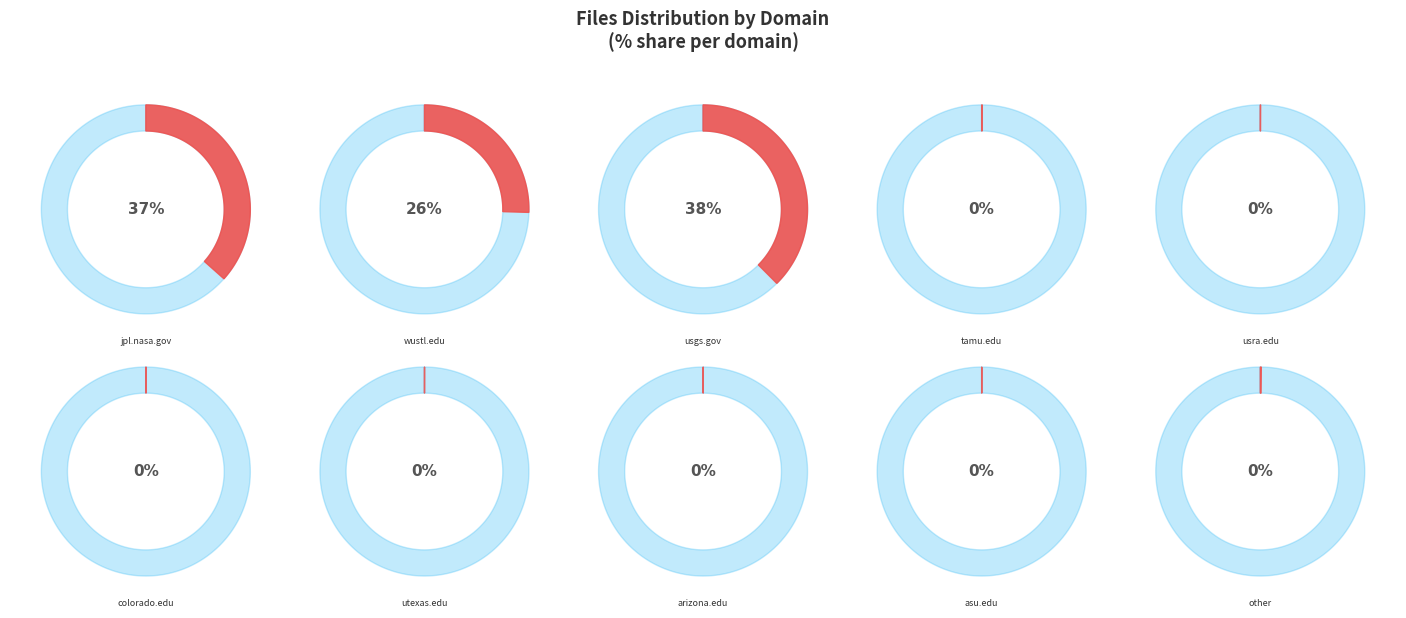

Which slice is the smallest?

utexas.edu